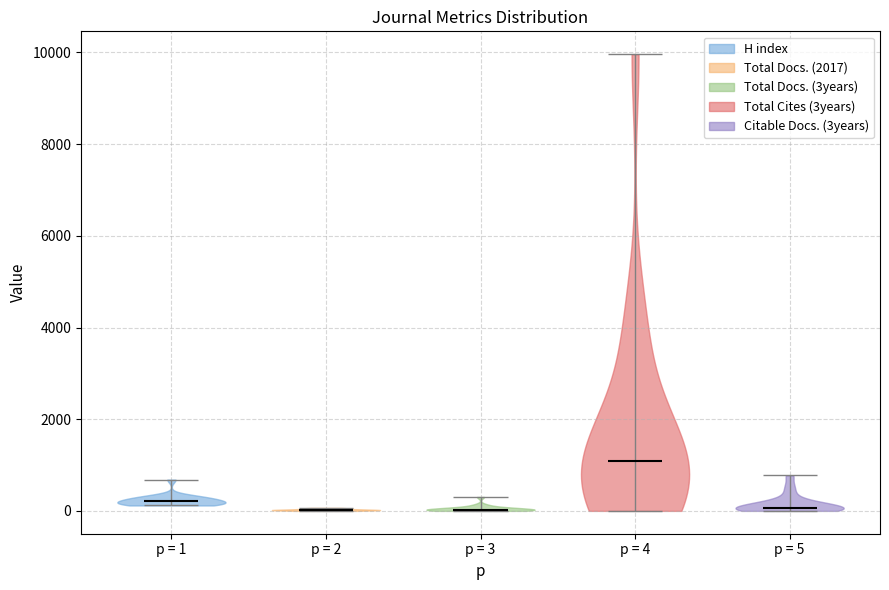

Reading left to right, read every violin against the y-axis: where its median line is, and the lowest and highest points it reaches. The values are not printed on the chart, so give them approximately, as read against the axis.

p = 1: median line 200, lowest point 200, highest point 600
p = 2: median line 0, lowest point 0, highest point 0
p = 3: median line 0, lowest point 0, highest point 400
p = 4: median line 1000, lowest point 0, highest point 10000
p = 5: median line 0, lowest point 0, highest point 800